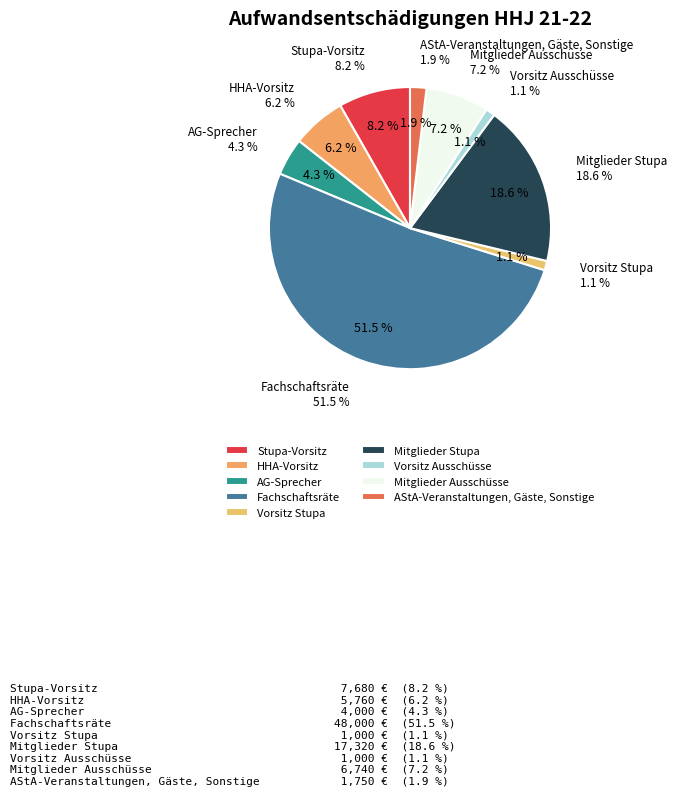

To the nearest percent, what portion does HHA-Vorsitz represent?

6%